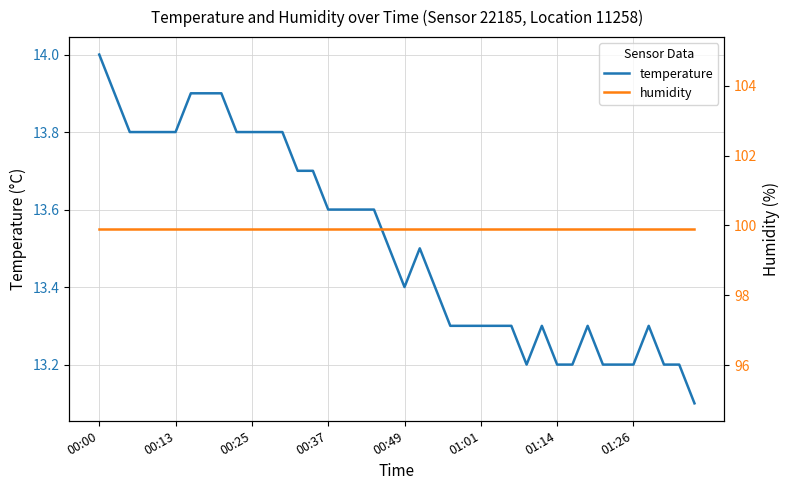

The humidity series shows 140.8 at 31. True or false?

False